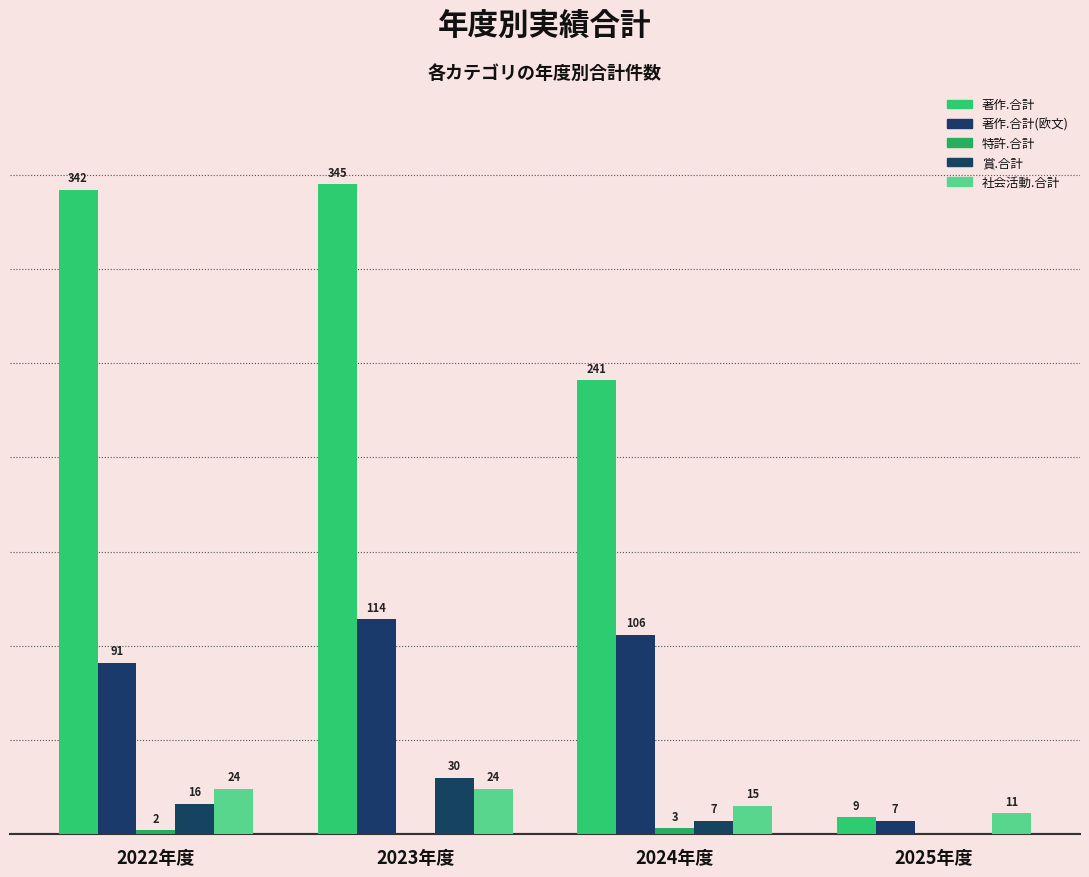

Are the bars horizontal?

No